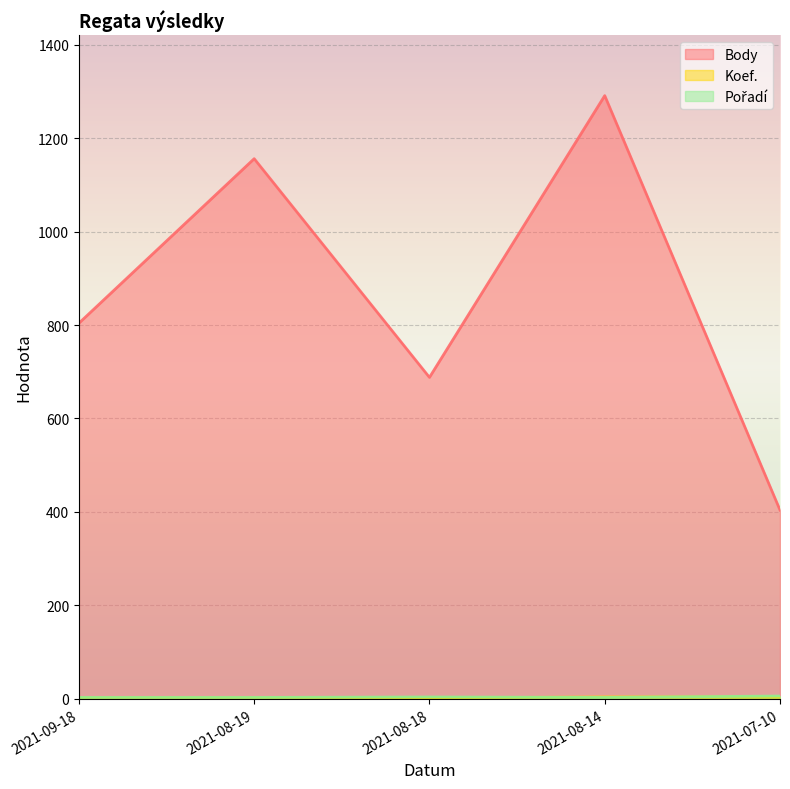

What is the label of the 3rd point from the left?

2021-08-18